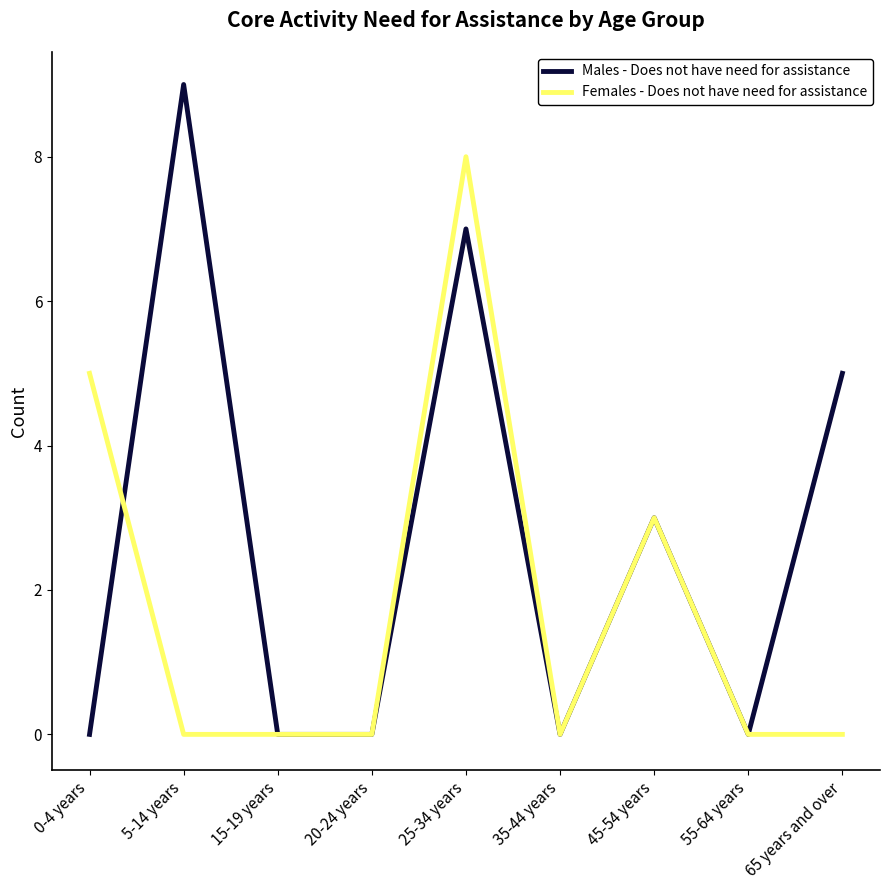

Which series has the largest total across all categories?

Males - Does not have need for assistance